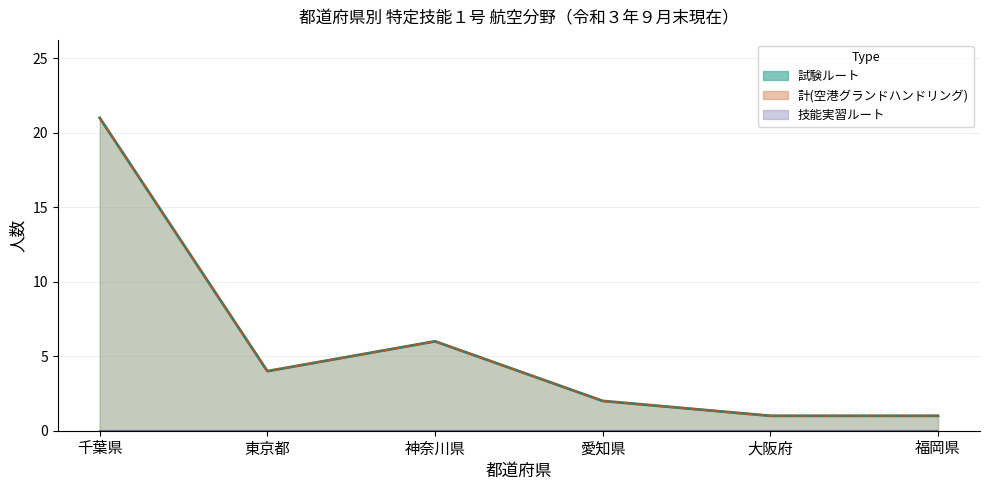

Does the chart have visible grid lines?

Yes